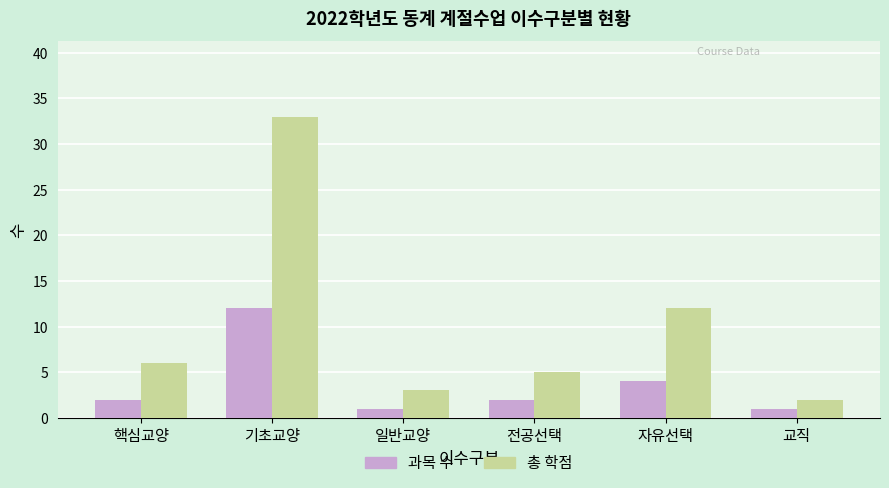

What are all the series names shown in the legend?

과목 수, 총 학점